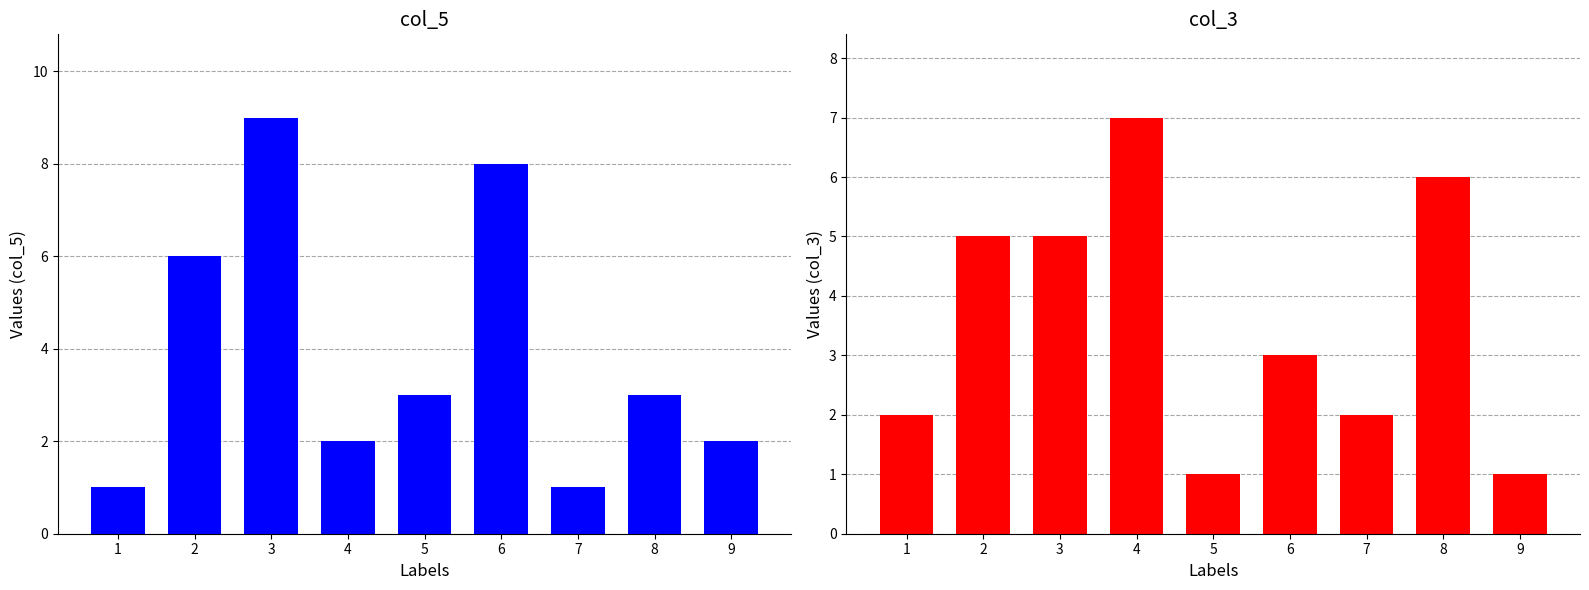

What is the total value across all series at 8?

9